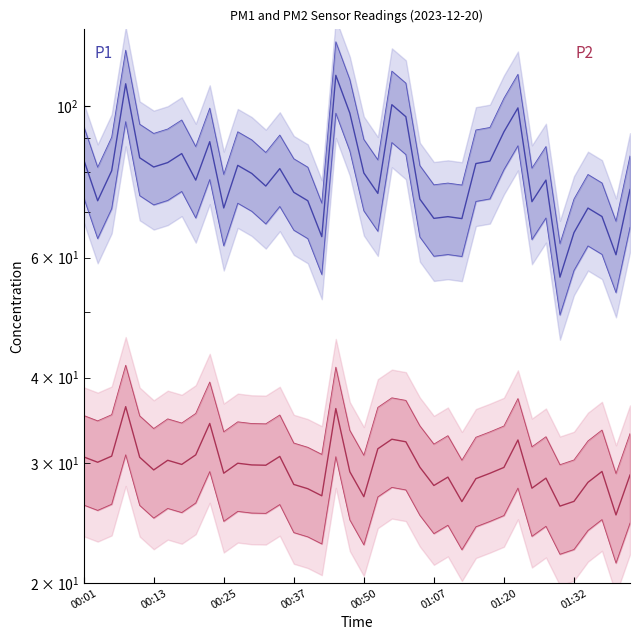

At which category is the sum across all series the highest?

00:45